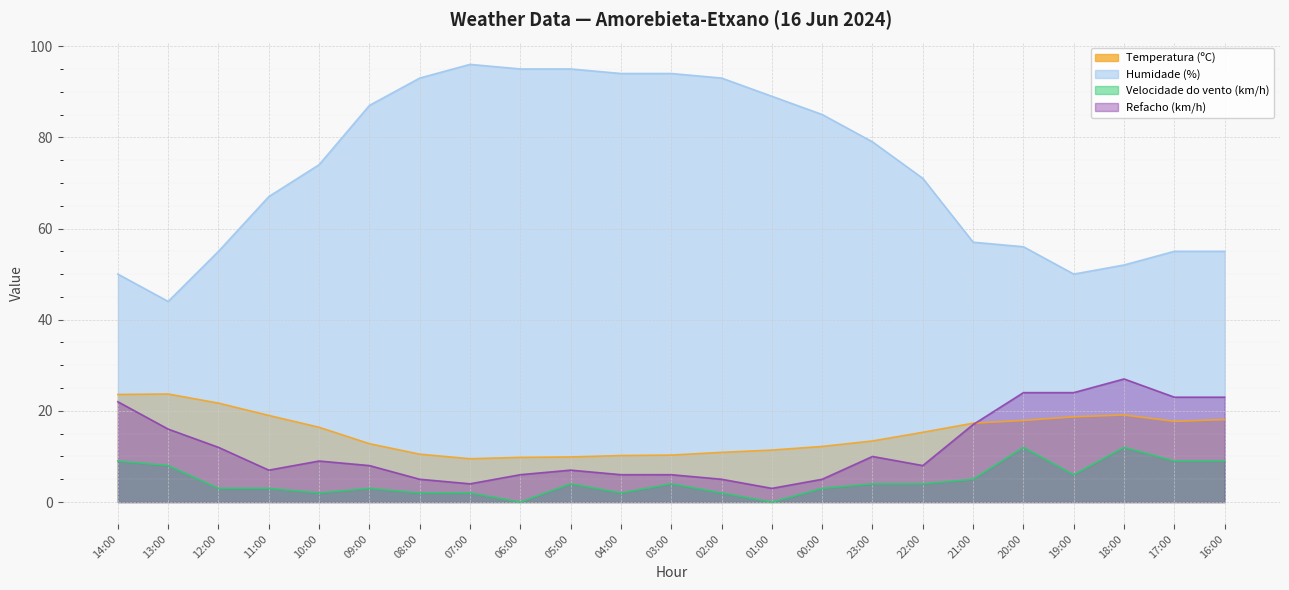

How many values in the Velocidade do vento (km/h) series are below 4?

11